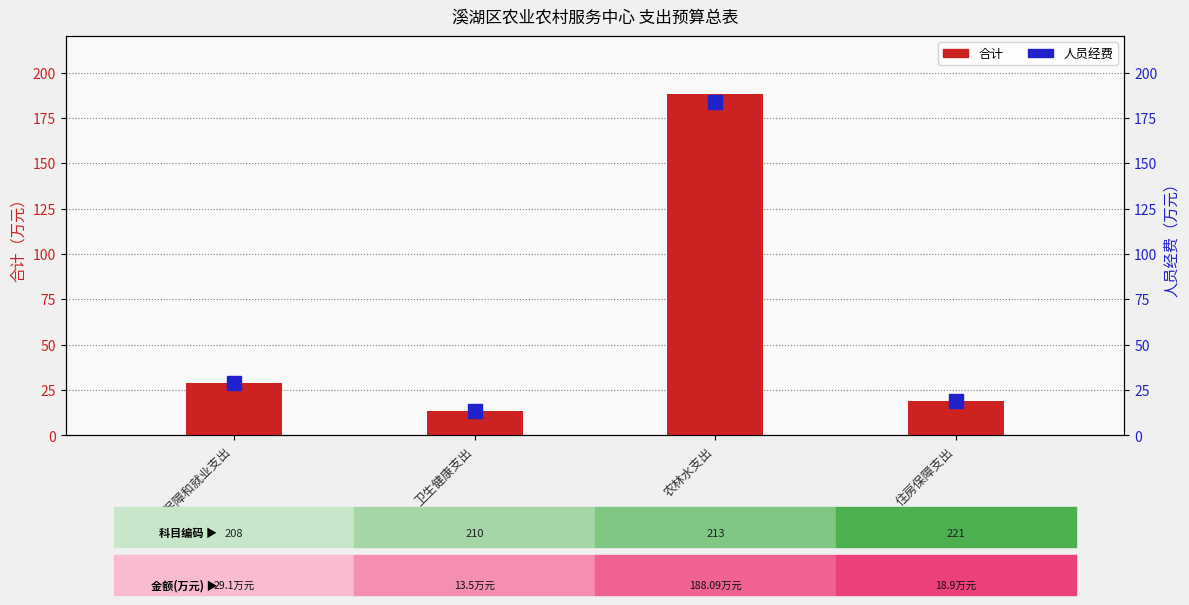

List the series in order of their peak value, highest first.

合计, 人员经费